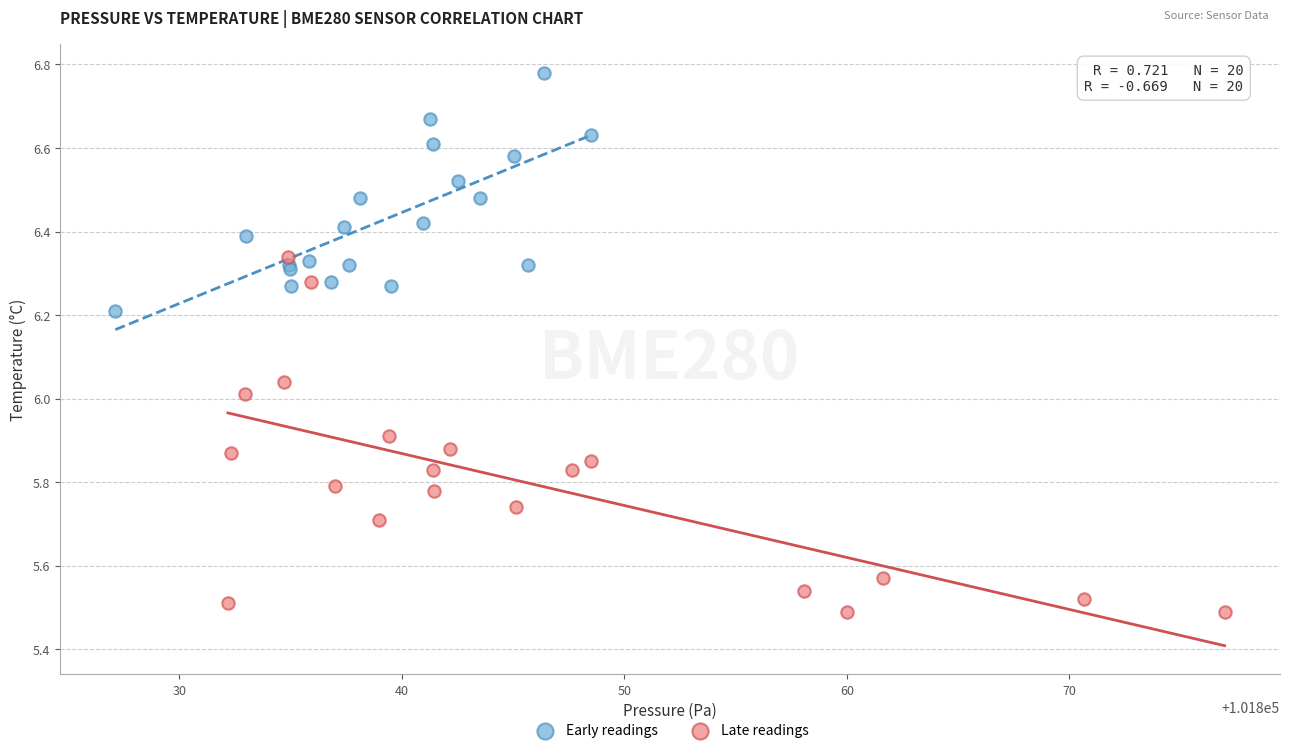

What are all the series names shown in the legend?

Early readings, Late readings